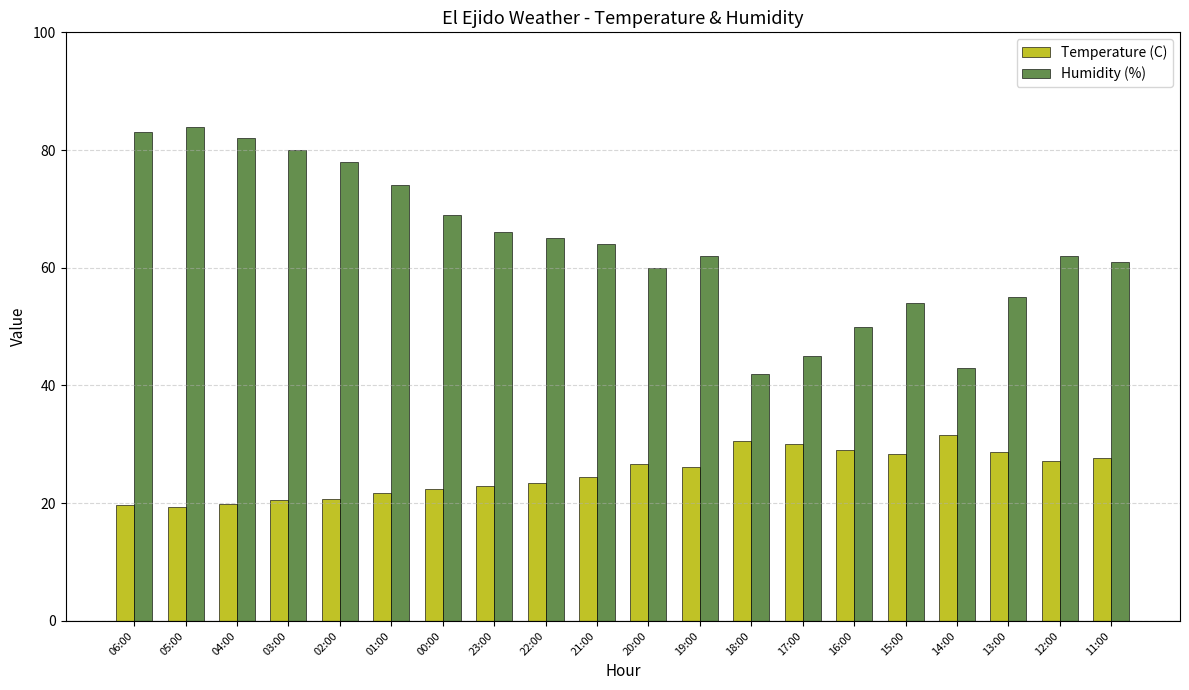

What is the maximum value for Humidity (%)?

84.0